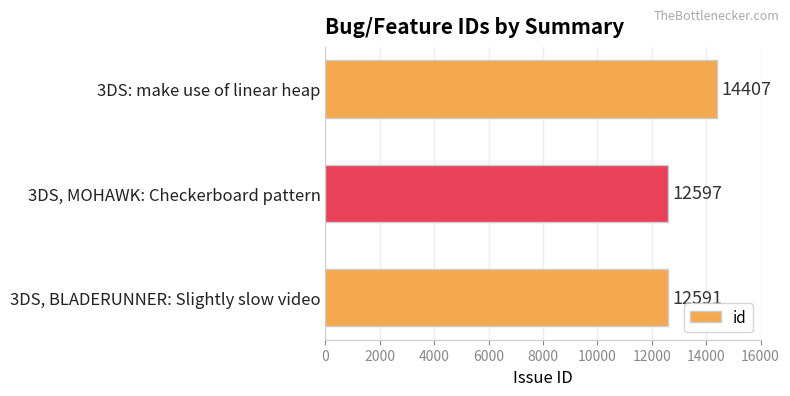

What is the sum of all values?

39595